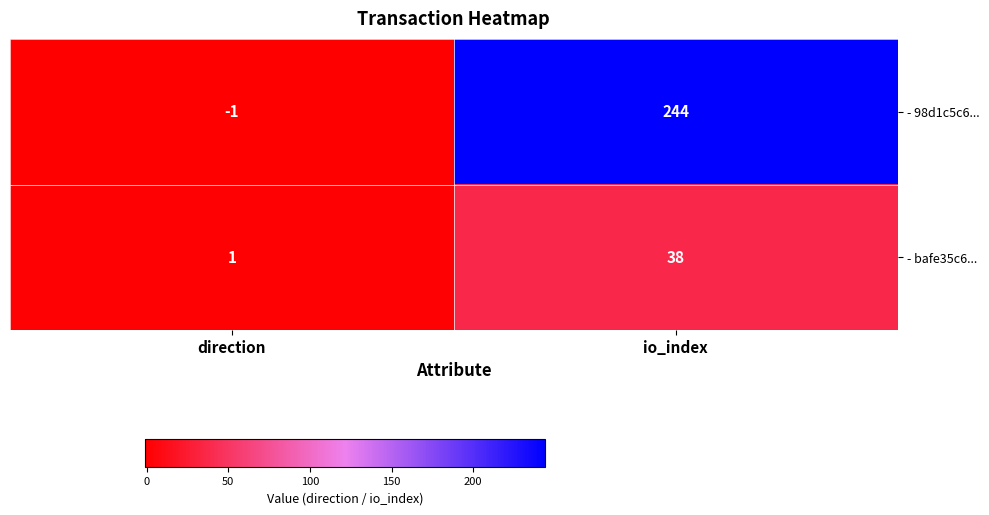

Reading left to right, extract all data points from this chart.

- 98d1c5c6...: direction=-1	io_index=244
- bafe35c6...: direction=1	io_index=38